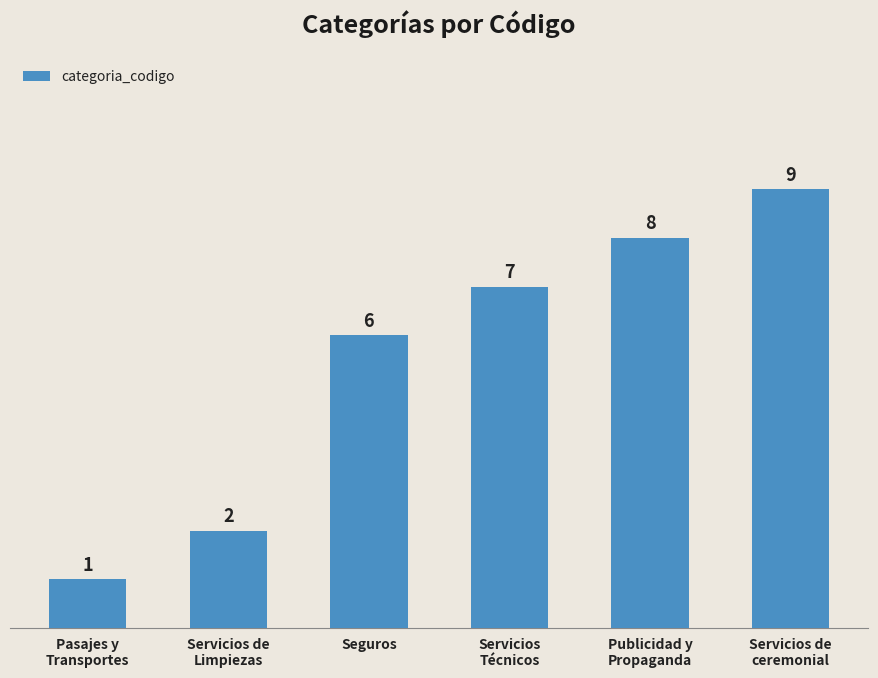

Is it true that the value at Pasajes y
Transportes is 2?

False